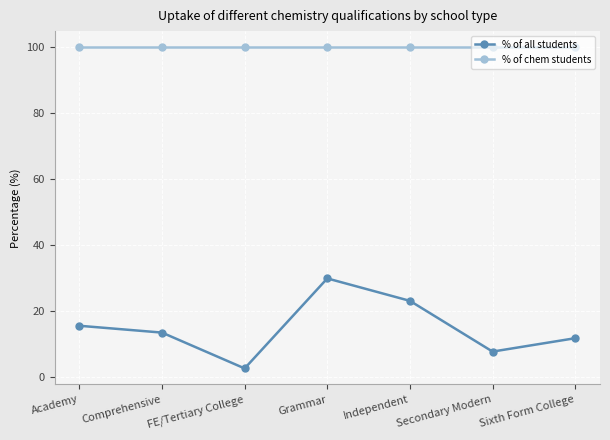

Which series has the largest range (max minus min)?

% of all students